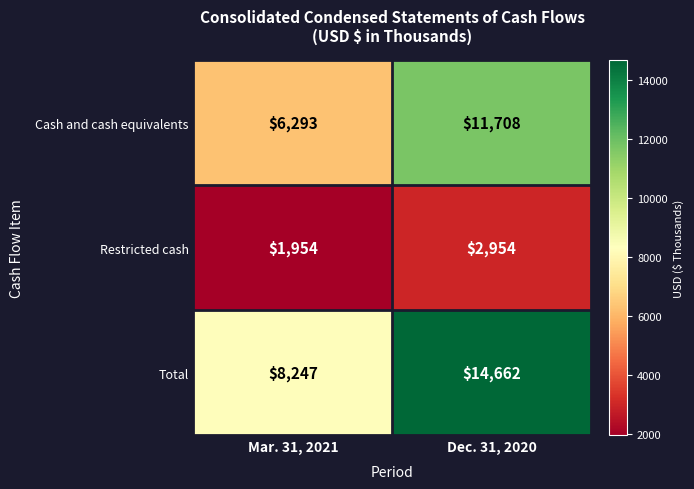

At which label is Total closest to 11454?

Mar. 31, 2021